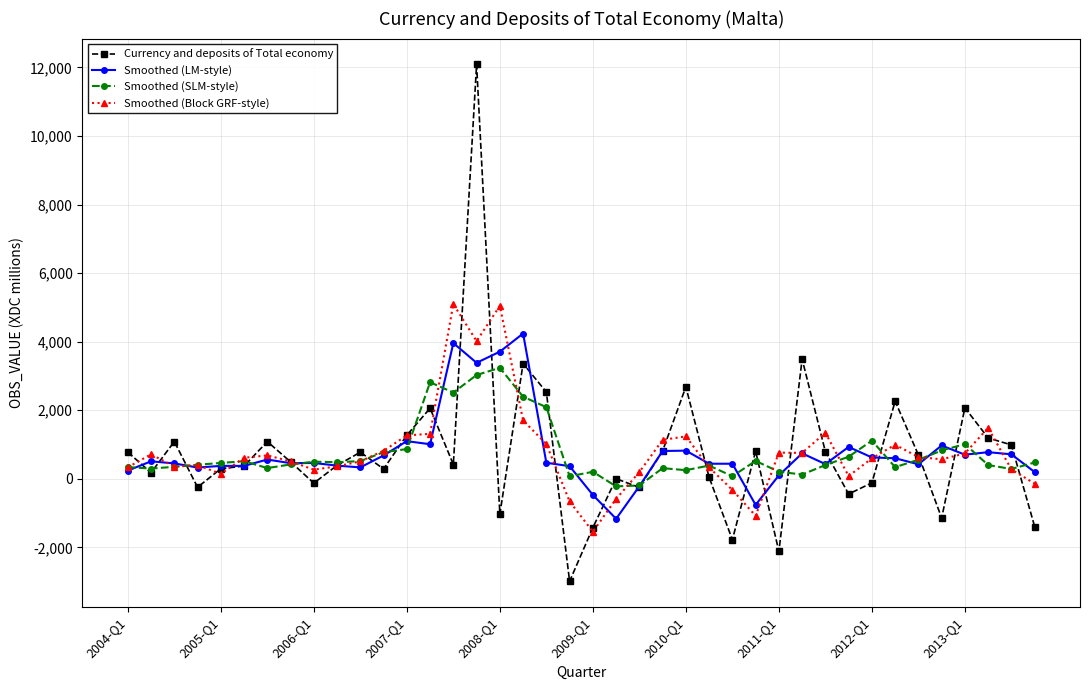

True or false: Currency and deposits of Total economy has more than 2 interior local peaks.

True